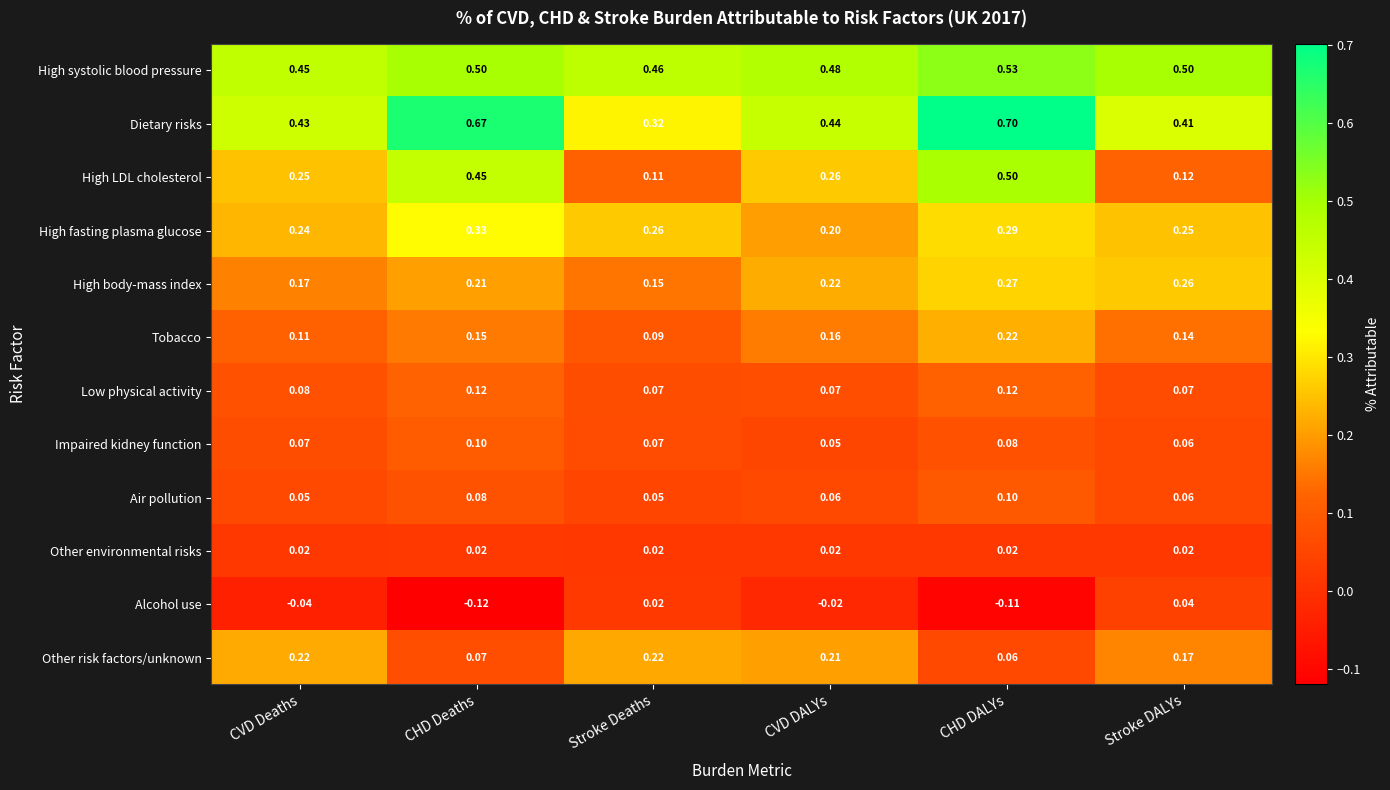

Which series has the widest spread of values?

High LDL cholesterol